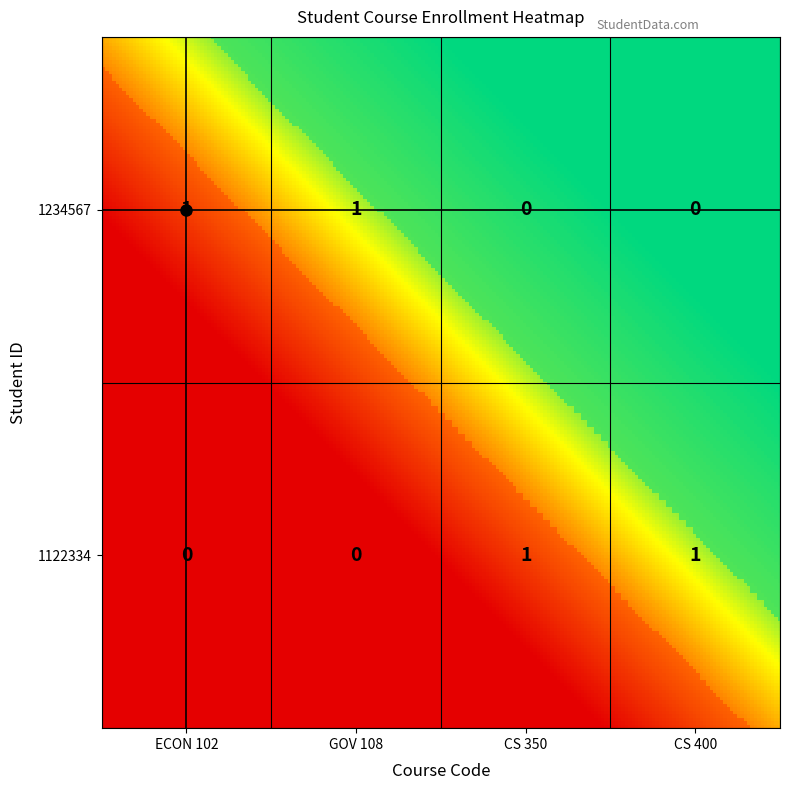

At CS 400, list the series in order from largest to smallest.

1122334, 1234567